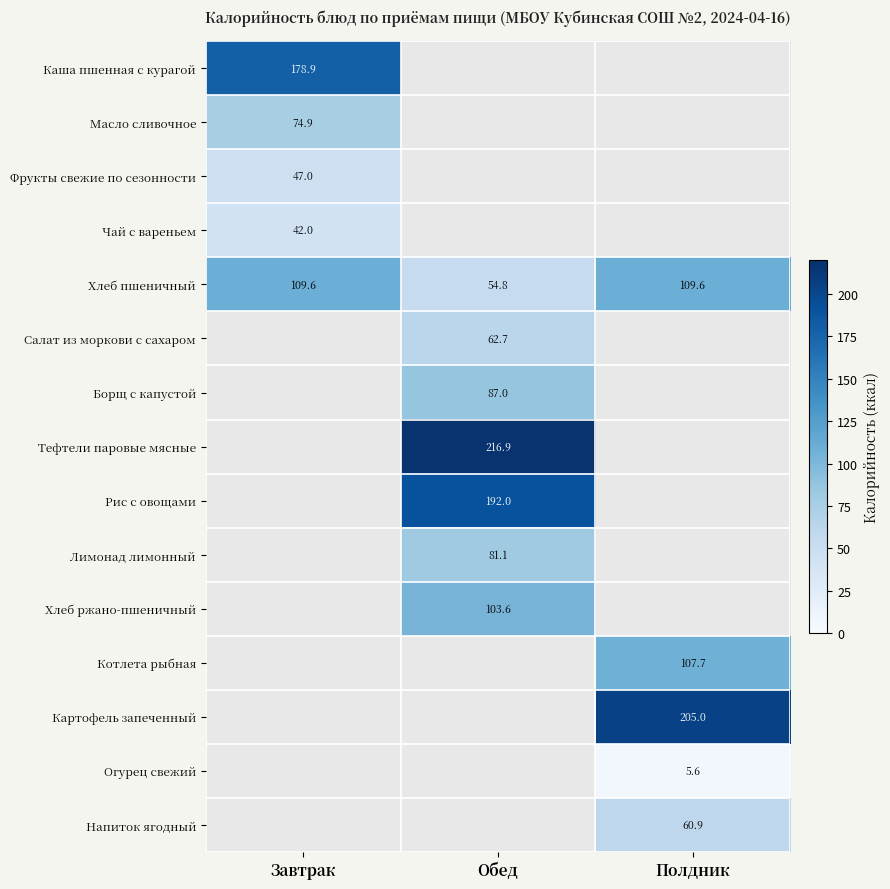

The Хлеб ржано-пшеничный series shows 103.6 at Обед. True or false?

True